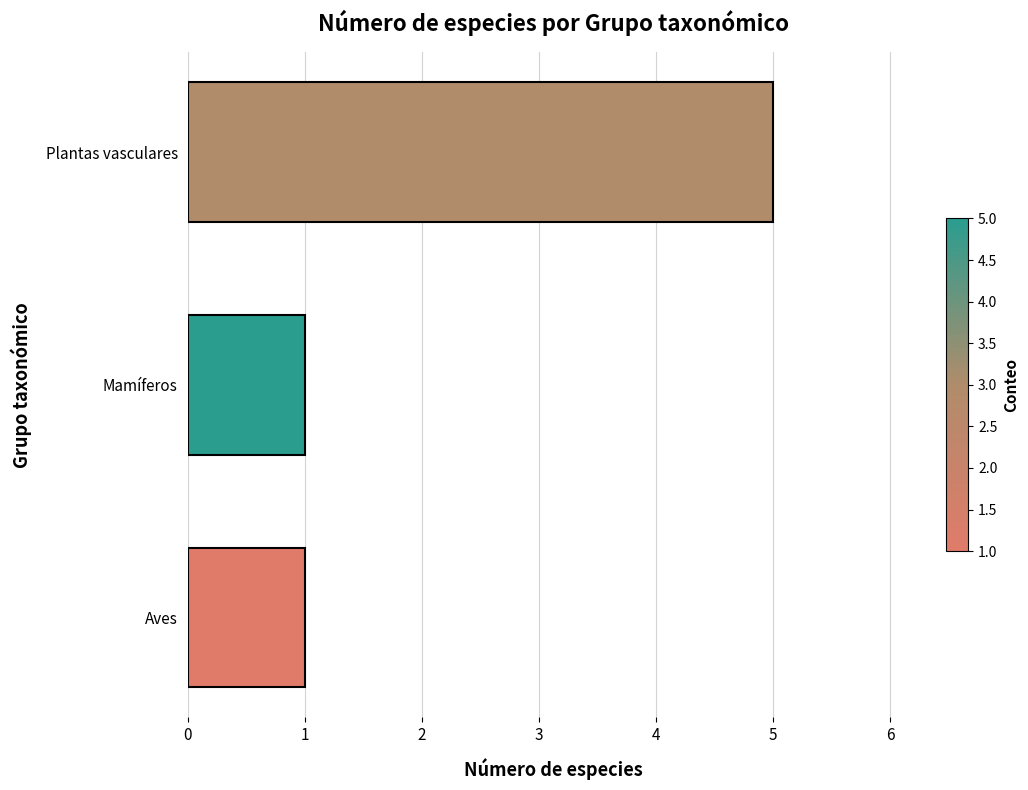

Is it true that the value at Aves is 1?

True